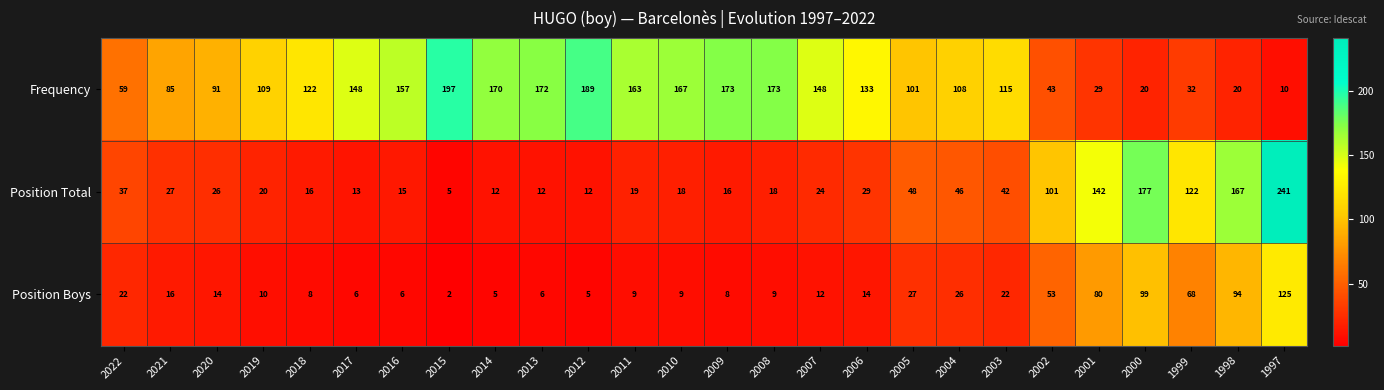

How many categories are shown in the chart?

26